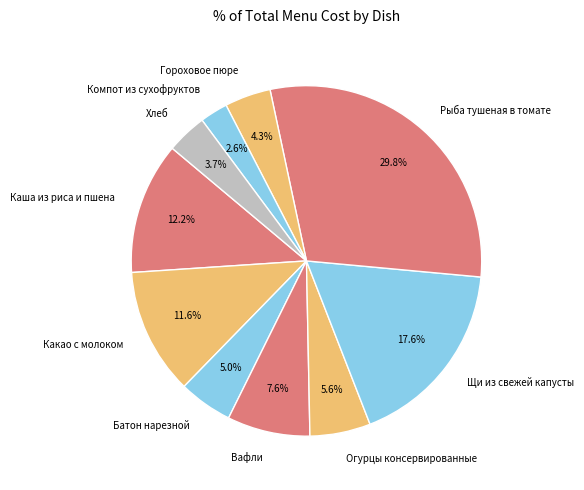

What percentage is NOT represented by Каша из риса и пшена?

87.8%